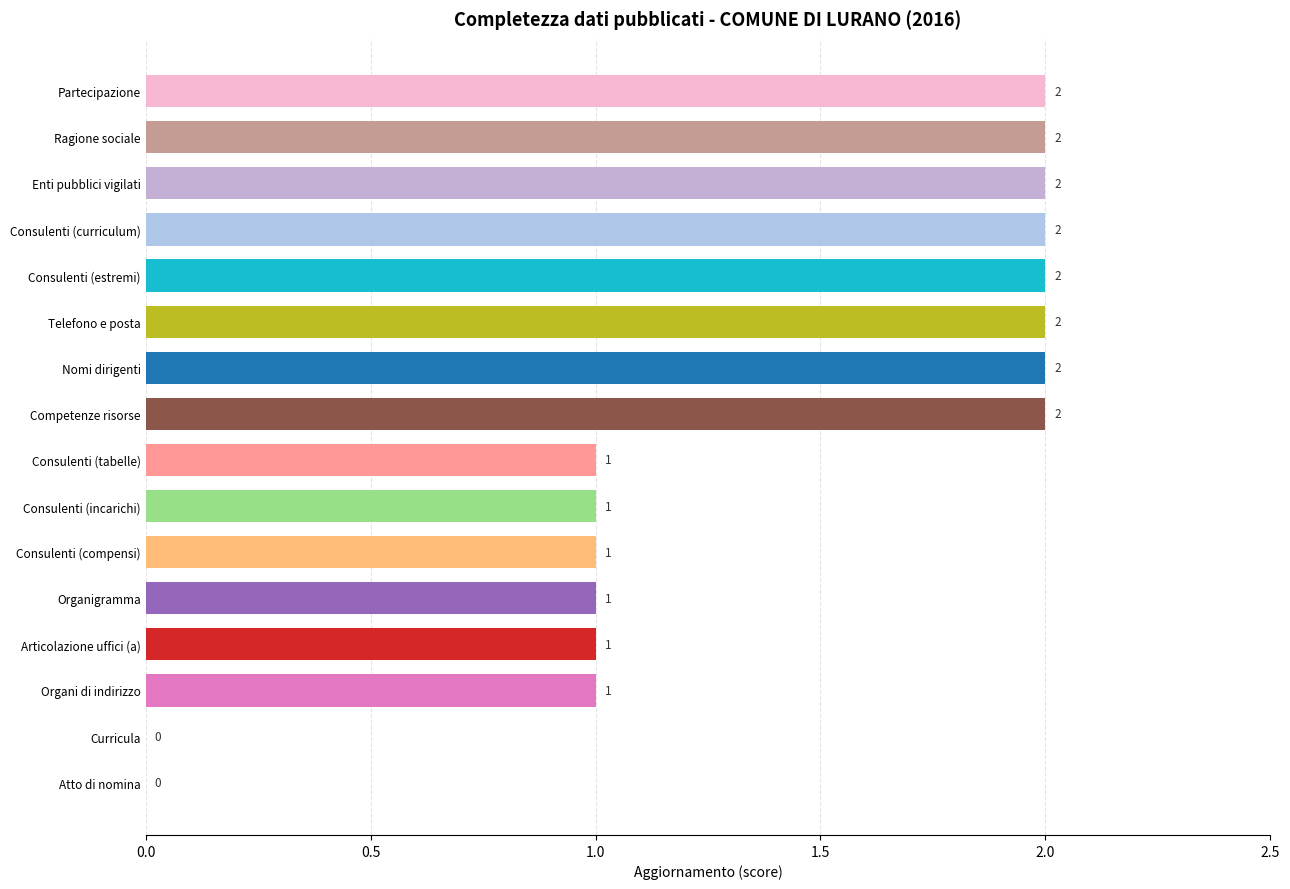

How many values are between 1 and 2?

14